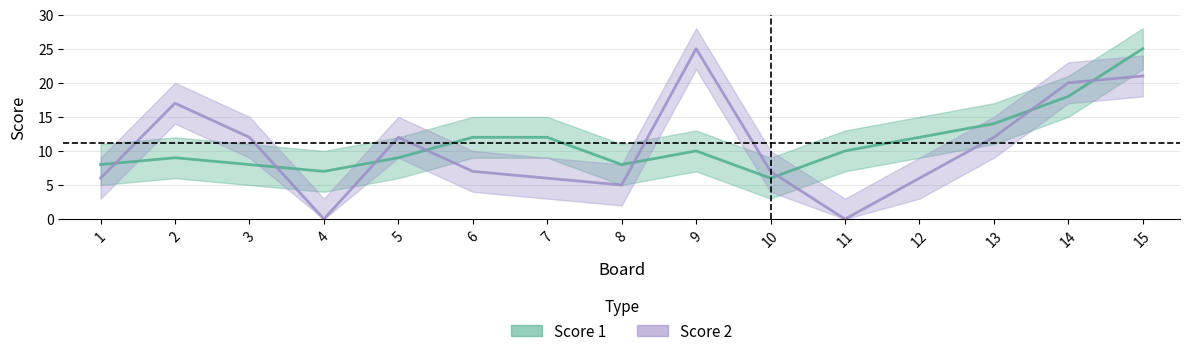

The Score 1 series shows 9 at 5. True or false?

True